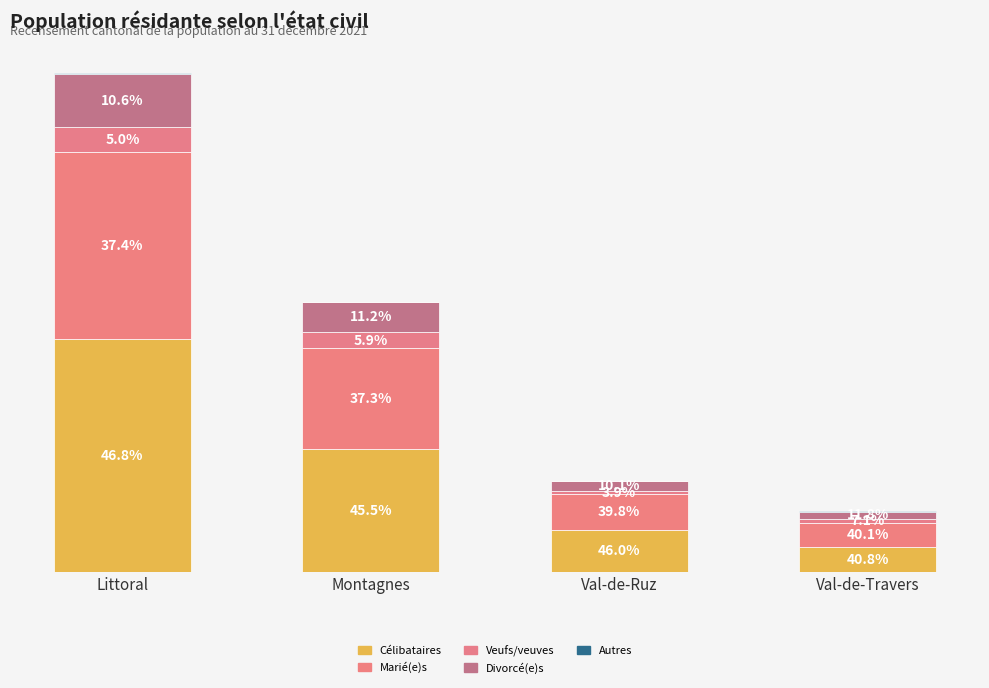

At which category is the sum across all series the highest?

Littoral